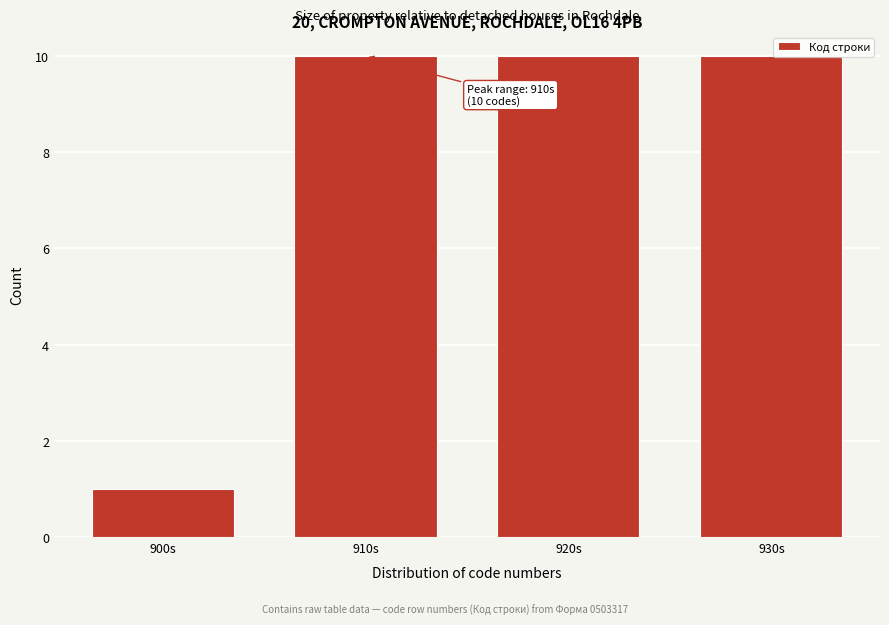

Reading right to left, extract all data points from this chart.

930s=10	920s=10	910s=10	900s=1